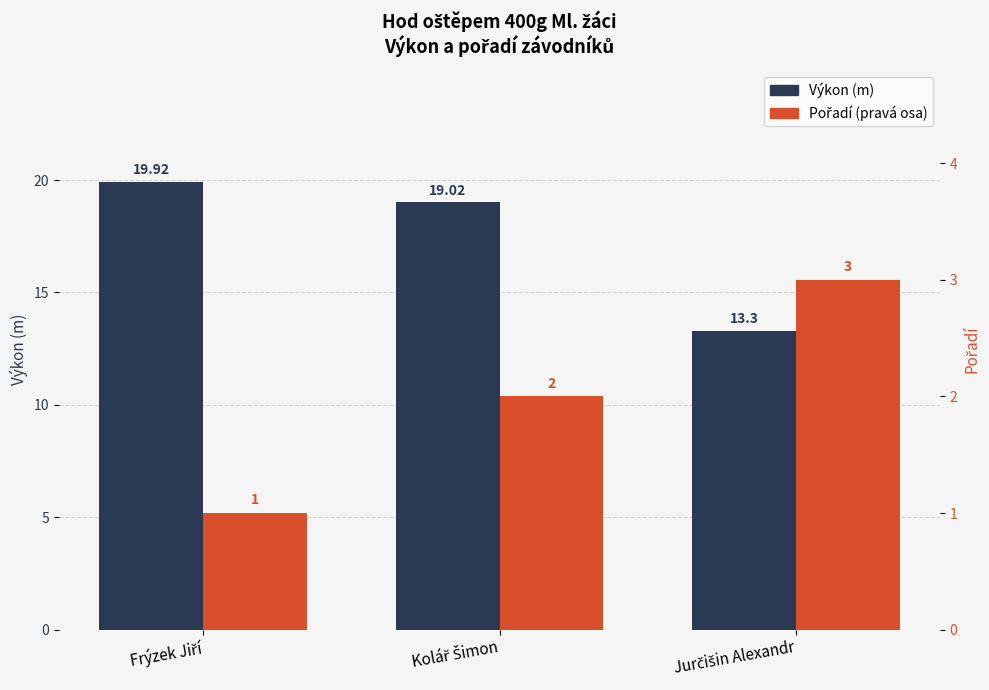

What is the total value across all series at Jurčišin Alexandr?

16.3